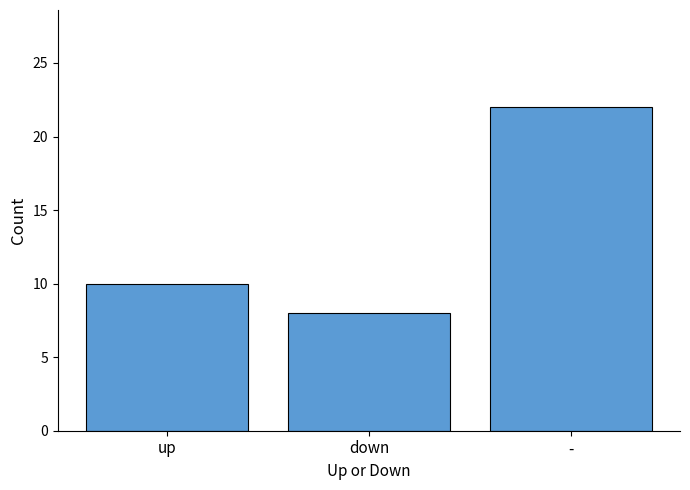

Where is the data nearest to the value 15?

up